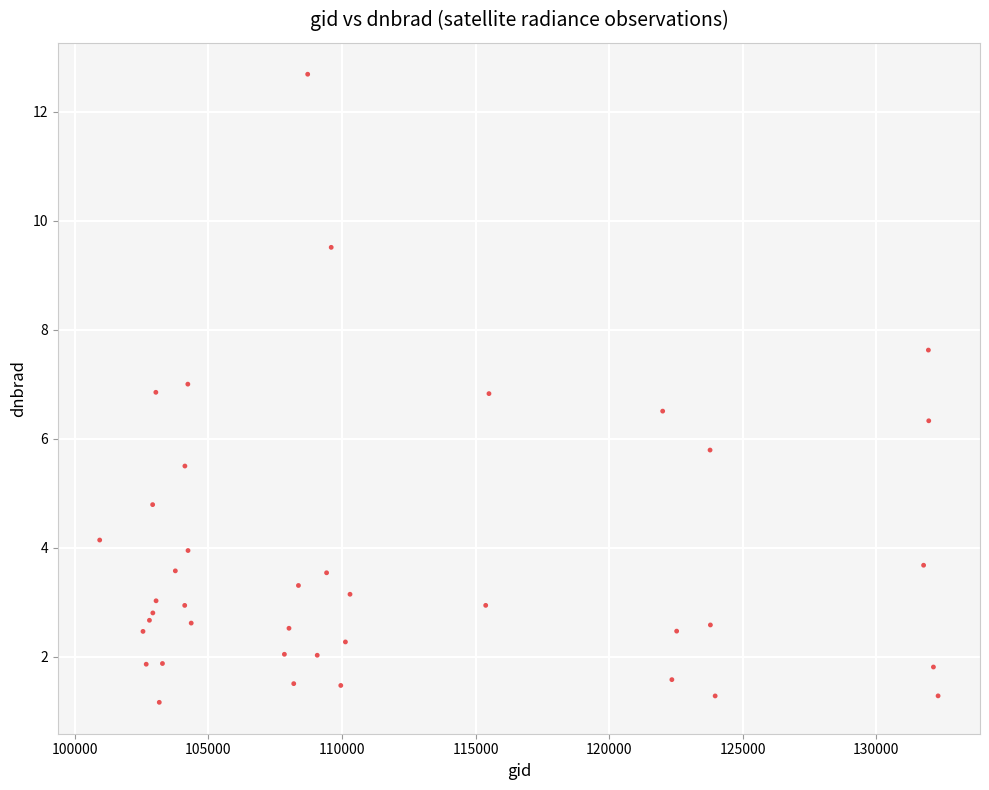

What is the range of Y values (max minus min)?

11.5